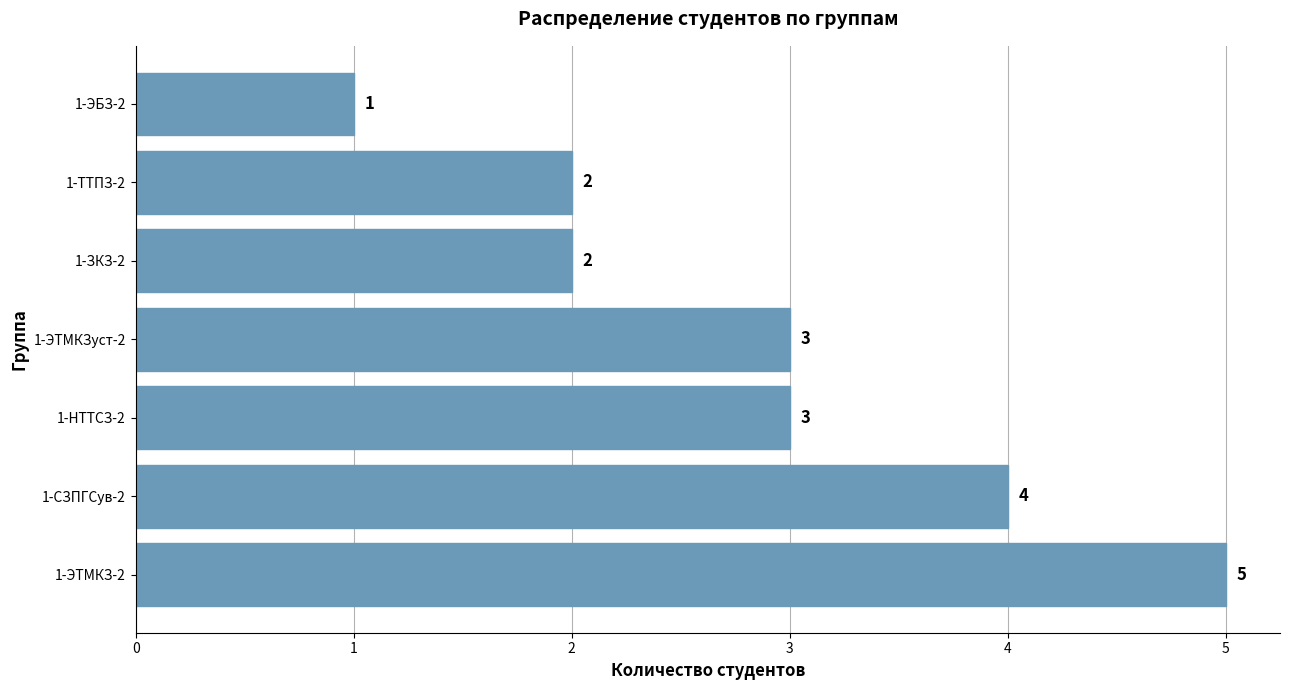

What is the greatest value displayed?

5